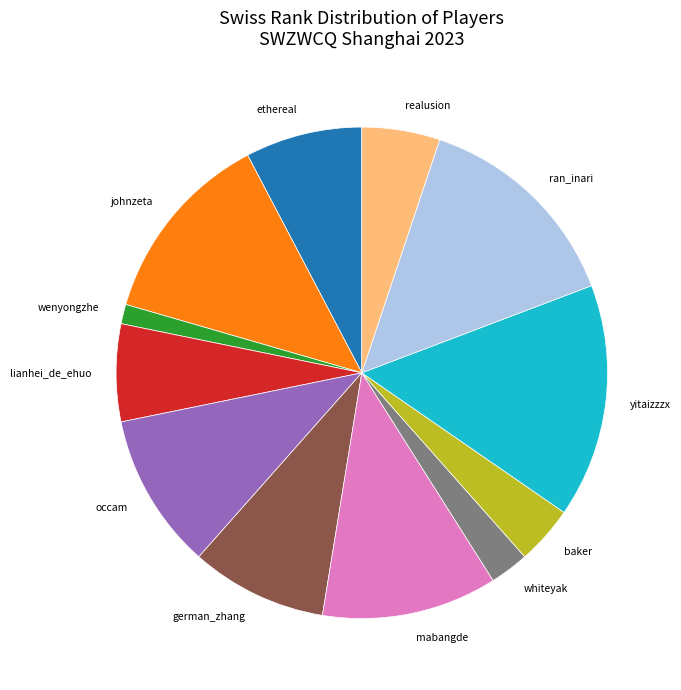

Which slice is the smallest?

wenyongzhe